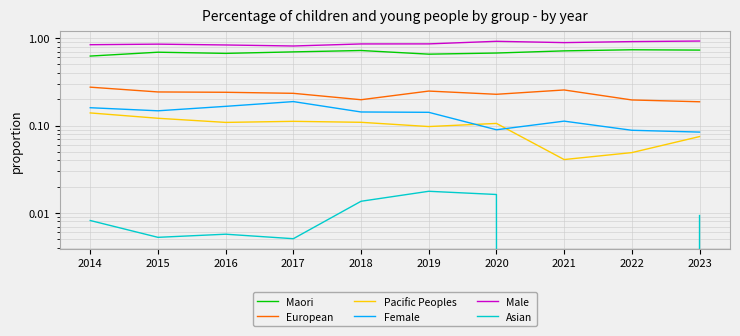

At how many categories does at least one series exceed 0?

10